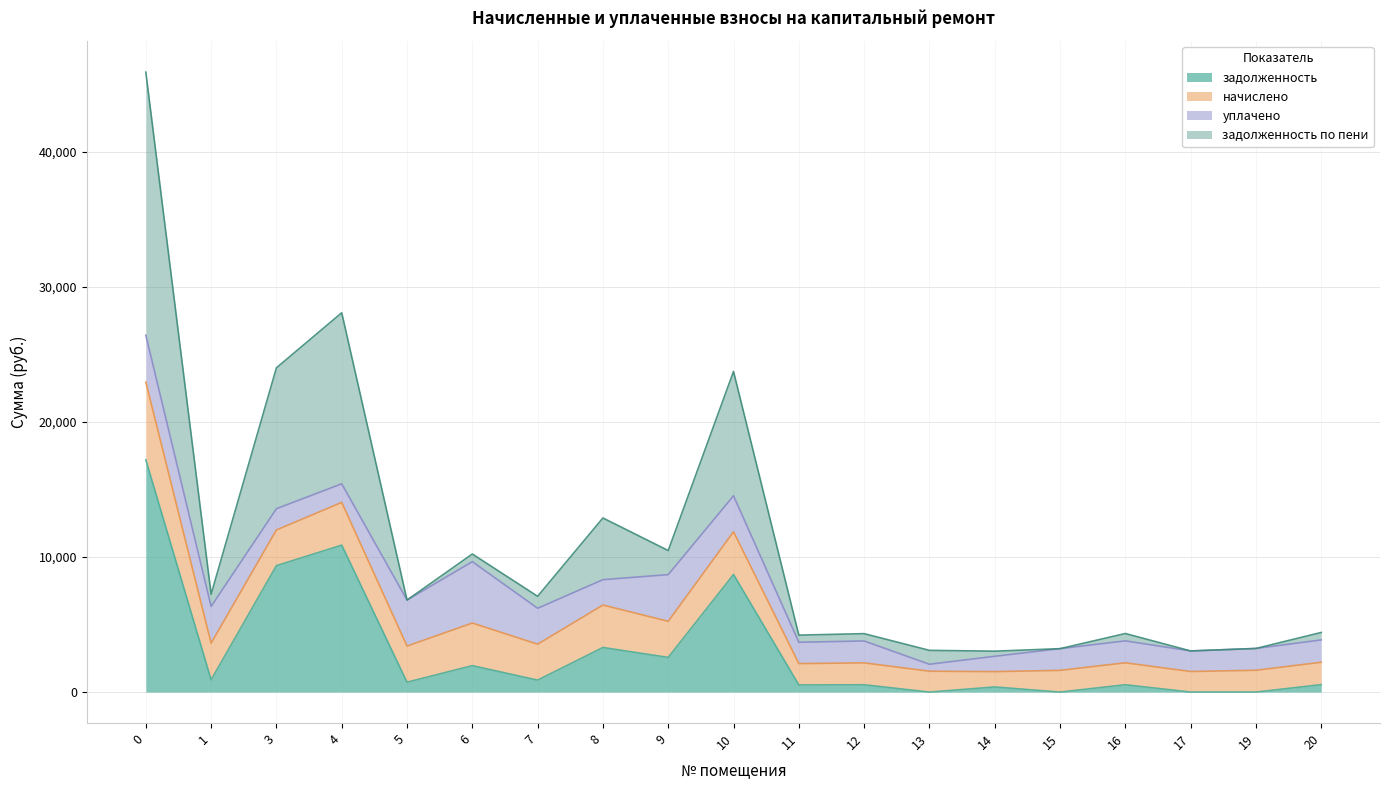

At which category does задолженность по пени reach its first local peak?

4